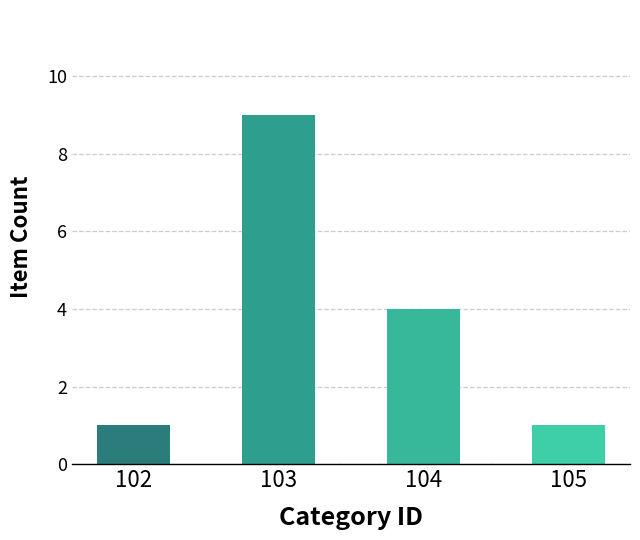

What is the sum of the values at 104 and 103?

13